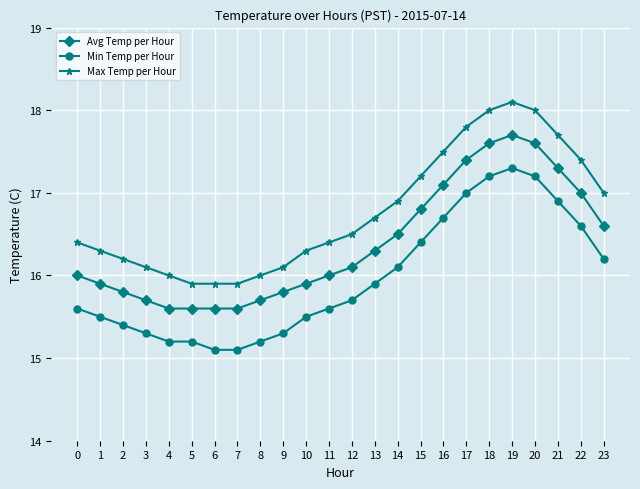

Reading left to right, extract all data points from this chart.

Avg Temp per Hour: 16.0	15.9	15.8	15.7	15.6	15.6	15.6	15.6	15.7	15.8	15.9	16.0	16.1	16.3	16.5	16.8	17.1	17.4	17.6	17.7	17.6	17.3	17.0	16.6
Min Temp per Hour: 15.6	15.5	15.4	15.3	15.2	15.2	15.1	15.1	15.2	15.3	15.5	15.6	15.7	15.9	16.1	16.4	16.7	17.0	17.2	17.3	17.2	16.9	16.6	16.2
Max Temp per Hour: 16.4	16.3	16.2	16.1	16.0	15.9	15.9	15.9	16.0	16.1	16.3	16.4	16.5	16.7	16.9	17.2	17.5	17.8	18.0	18.1	18.0	17.7	17.4	17.0